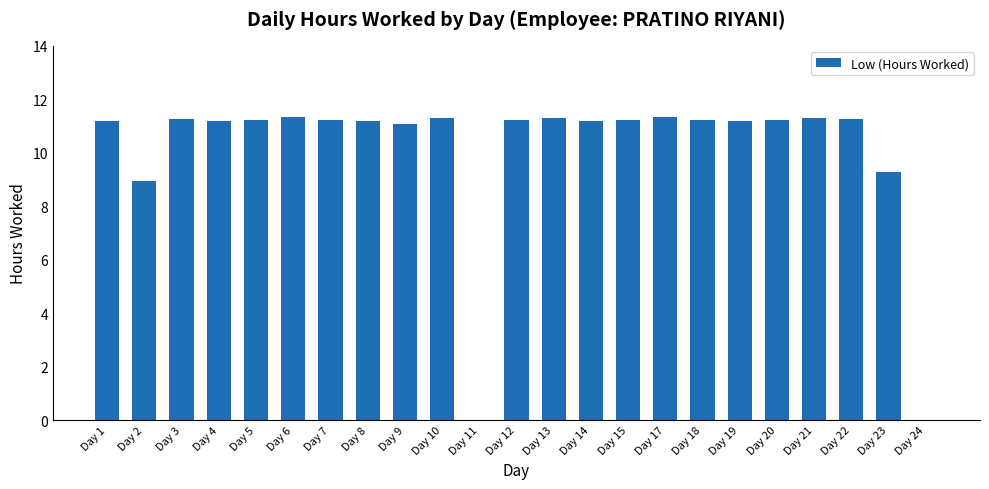

What is the sum of all values?

231.7